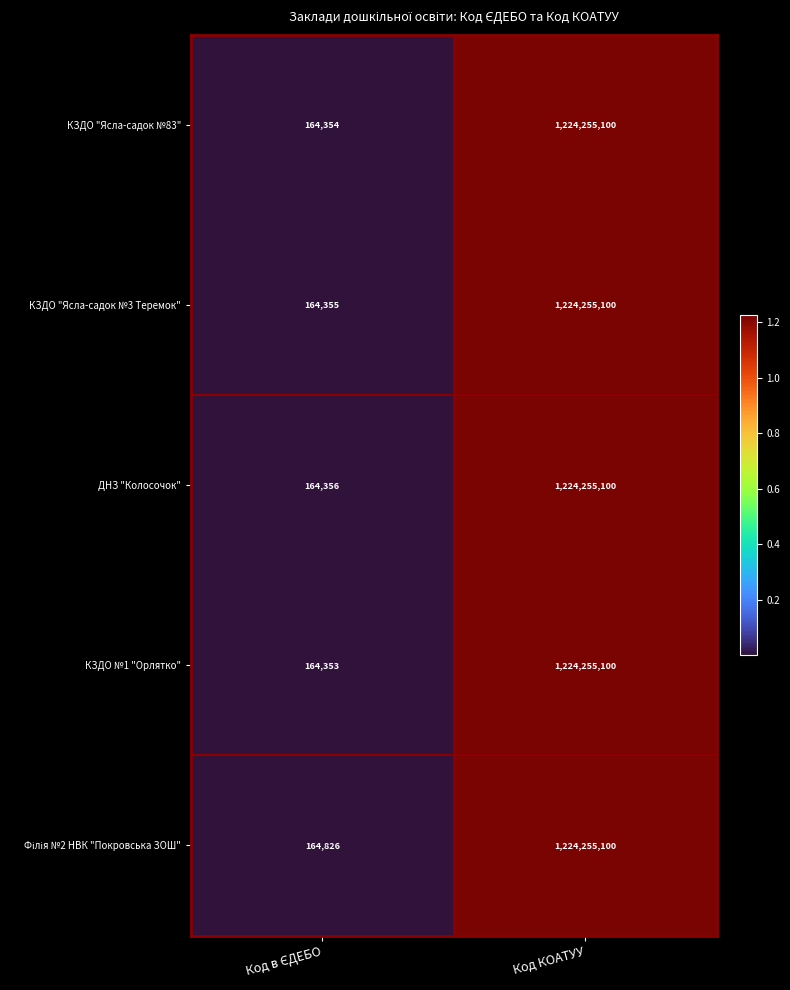

At which category is the sum across all series the highest?

Код КОАТУУ